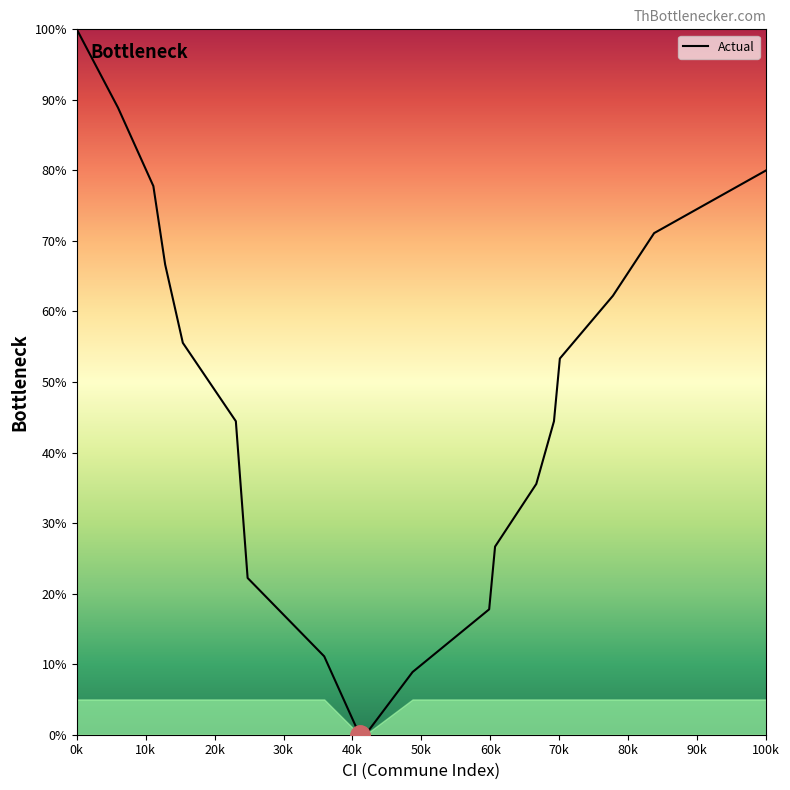

What is the difference between the maximum and minimum values?

100.0